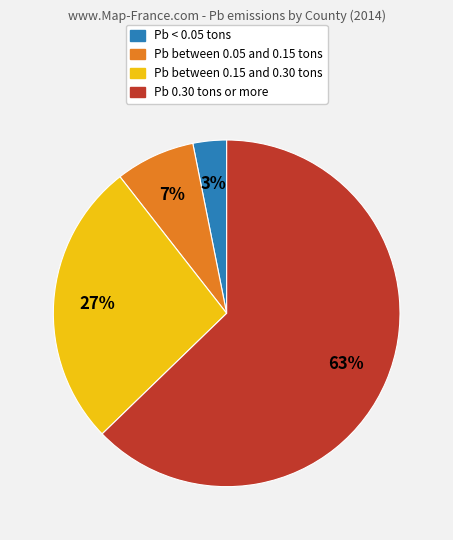

Which slice is the smallest?

Pb < 0.05 tons